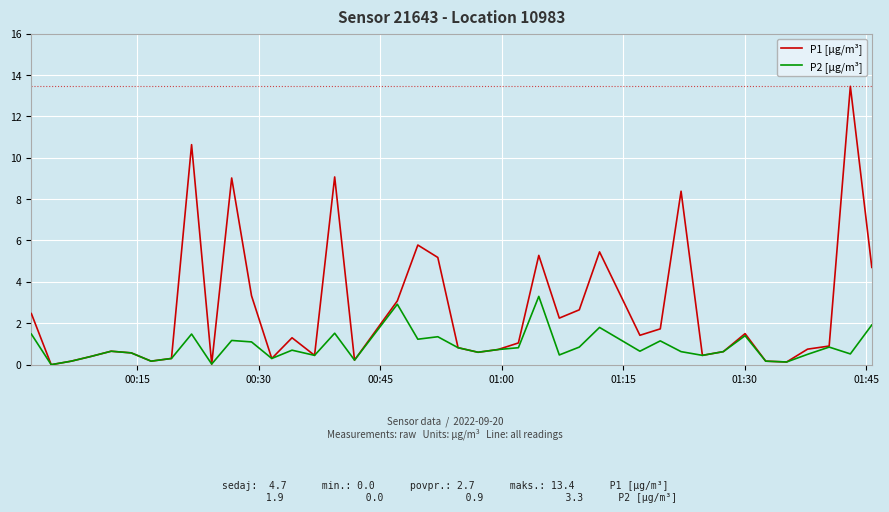

What are all the series names shown in the legend?

P1 [µg/m³], P2 [µg/m³]